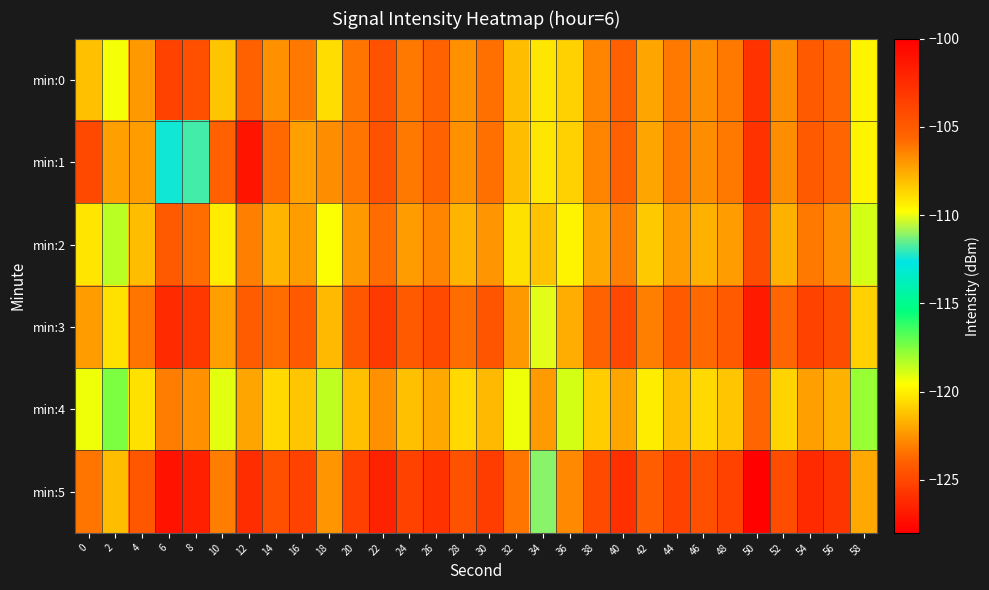

Reading right to left, transcribe all the data shown in this chart.

min:0: 58=-119.9	56=-123.7	54=-124.2	52=-122.7	50=-125.8	48=-123.2	46=-122.7	44=-123.2	42=-122.1	40=-124.0	38=-122.9	36=-120.8	34=-109.1	32=-121.3	30=-123.4	28=-122.6	26=-123.9	24=-123.2	22=-124.6	20=-123.3	18=-120.5	16=-123.2	14=-122.6	12=-124.1	10=-121.1	8=-124.6	6=-125.2	4=-122.3	2=-119.4	0=-121.3
min:1: 58=-119.9	56=-123.7	54=-124.2	52=-122.7	50=-125.8	48=-123.2	46=-122.7	44=-123.2	42=-122.1	40=-124.0	38=-122.9	36=-120.8	34=-109.1	32=-121.3	30=-123.4	28=-122.6	26=-123.9	24=-123.2	22=-124.6	20=-123.3	18=-122.7	16=-122.1	14=-123.7	12=-101.1	10=-124.0	8=-111.8	6=-112.4	4=-122.2	2=-122.1	0=-125.0
min:2: 58=-118.9	56=-122.7	54=-123.2	52=-121.7	50=-124.8	48=-122.2	46=-121.7	44=-122.2	42=-121.1	40=-123.0	38=-121.9	36=-119.8	34=-108.1	32=-120.3	30=-122.4	28=-121.6	26=-122.9	24=-122.2	22=-123.6	20=-122.3	18=-119.5	16=-122.2	14=-121.6	12=-123.1	10=-120.1	8=-123.6	6=-124.2	4=-121.3	2=-118.4	0=-120.3
min:3: 58=-120.9	56=-124.7	54=-125.2	52=-123.7	50=-126.8	48=-124.2	46=-123.7	44=-124.2	42=-123.1	40=-125.0	38=-123.9	36=-121.8	34=-110.1	32=-122.3	30=-124.4	28=-123.6	26=-124.9	24=-124.2	22=-125.6	20=-124.3	18=-121.5	16=-124.2	14=-123.6	12=-105.1	10=-122.1	8=-125.6	6=-126.2	4=-123.3	2=-120.4	0=-122.3
min:4: 58=-117.9	56=-121.7	54=-122.2	52=-120.7	50=-123.8	48=-121.2	46=-120.7	44=-121.2	42=-120.1	40=-122.0	38=-120.9	36=-118.8	34=-107.1	32=-119.3	30=-121.4	28=-120.6	26=-121.9	24=-121.2	22=-122.6	20=-121.3	18=-118.5	16=-121.2	14=-120.6	12=-122.1	10=-119.1	8=-122.6	6=-123.2	4=-120.3	2=-117.4	0=-119.3
min:5: 58=-121.9	56=-125.7	54=-126.2	52=-124.7	50=-127.8	48=-125.2	46=-124.7	44=-125.2	42=-124.1	40=-126.0	38=-124.9	36=-122.8	34=-111.1	32=-123.3	30=-125.4	28=-124.6	26=-125.9	24=-125.2	22=-126.6	20=-125.3	18=-122.5	16=-125.2	14=-124.6	12=-126.1	10=-123.1	8=-126.6	6=-127.2	4=-124.3	2=-121.4	0=-123.3